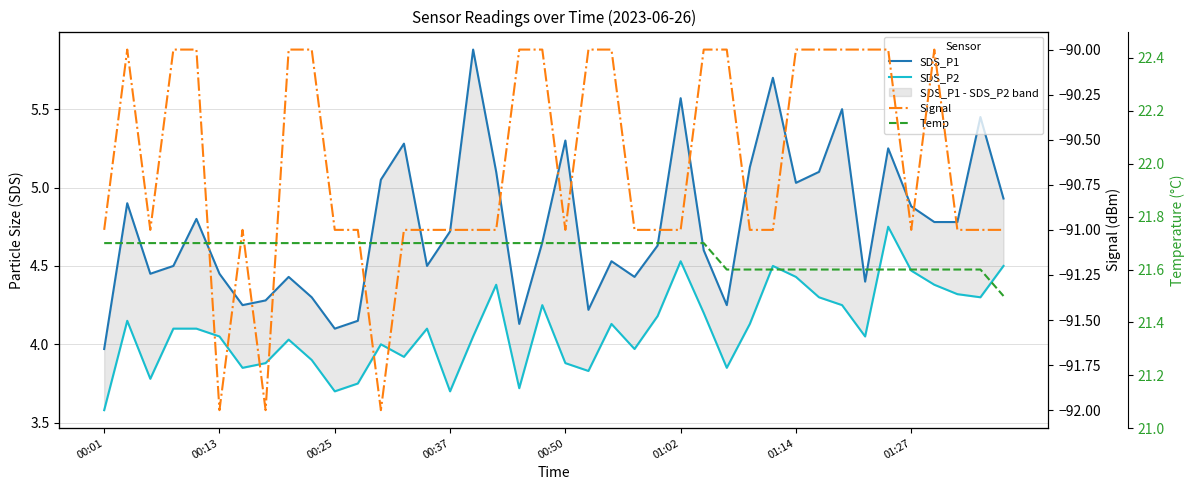

The value of Temp at 27 is 21.6. True or false?

True